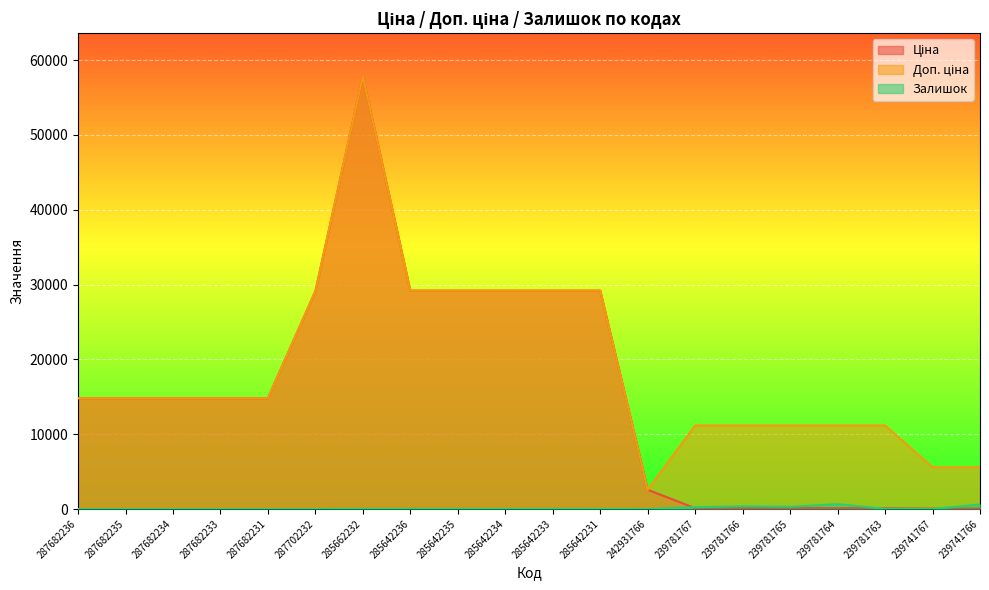

What is the difference between the maximum and minimum values in the Залишок series?

653.0